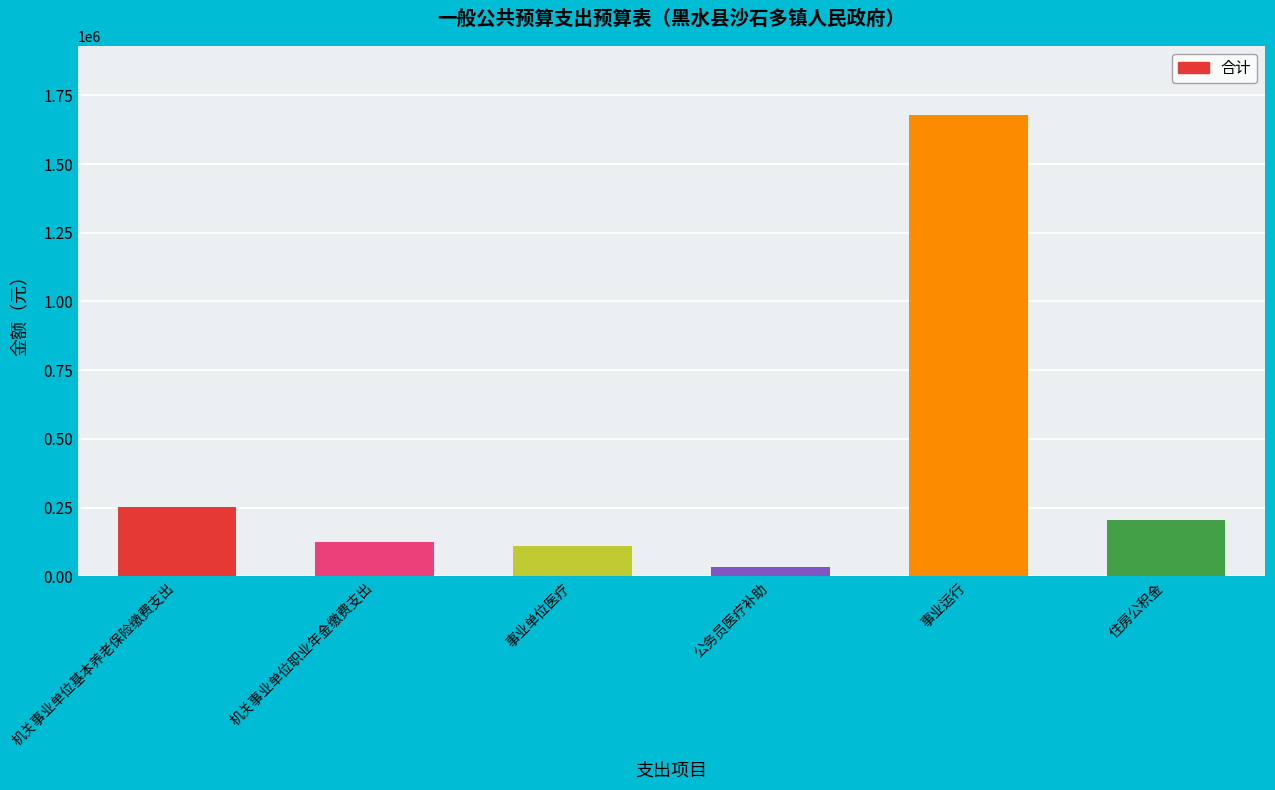

At which label is the value closest to 856199?

机关事业单位基本养老保险缴费支出